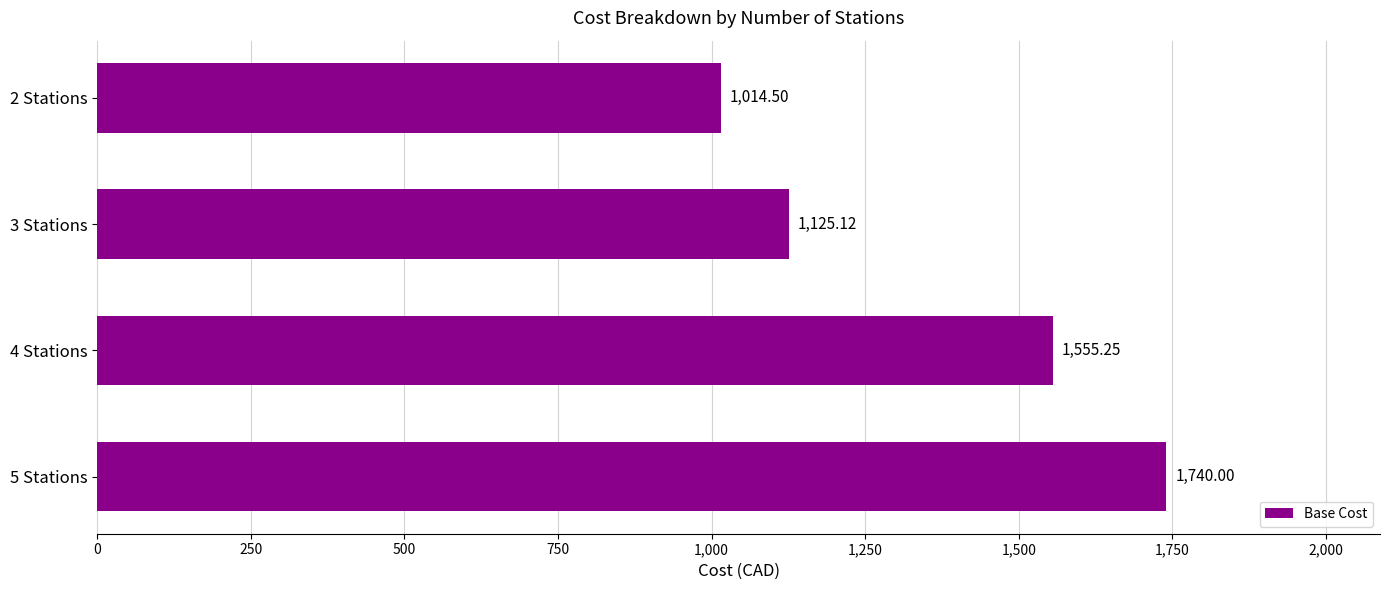

Which has a higher value, 4 Stations or 3 Stations?

4 Stations